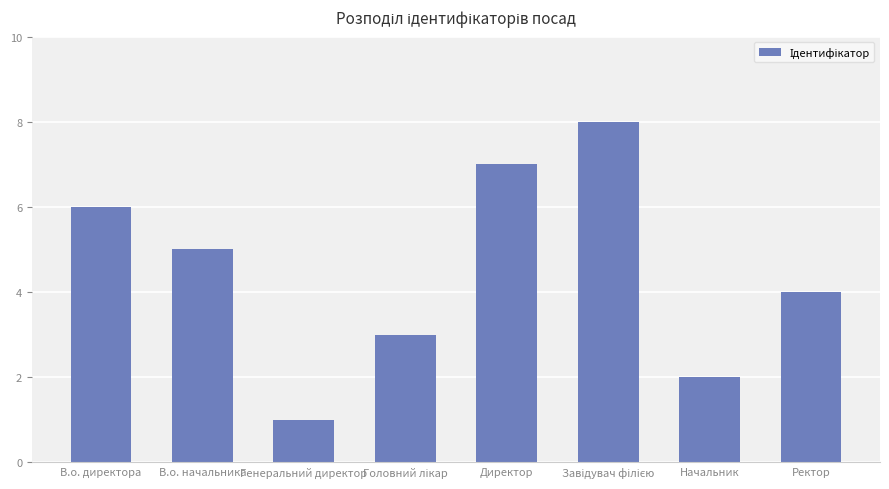

How many distinct data groups are displayed?

1